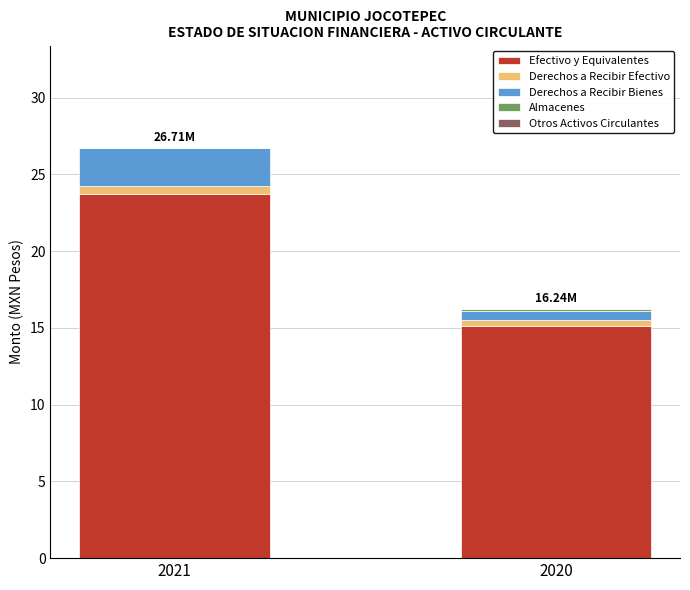

How many data points in Efectivo y Equivalentes are above 23?

1